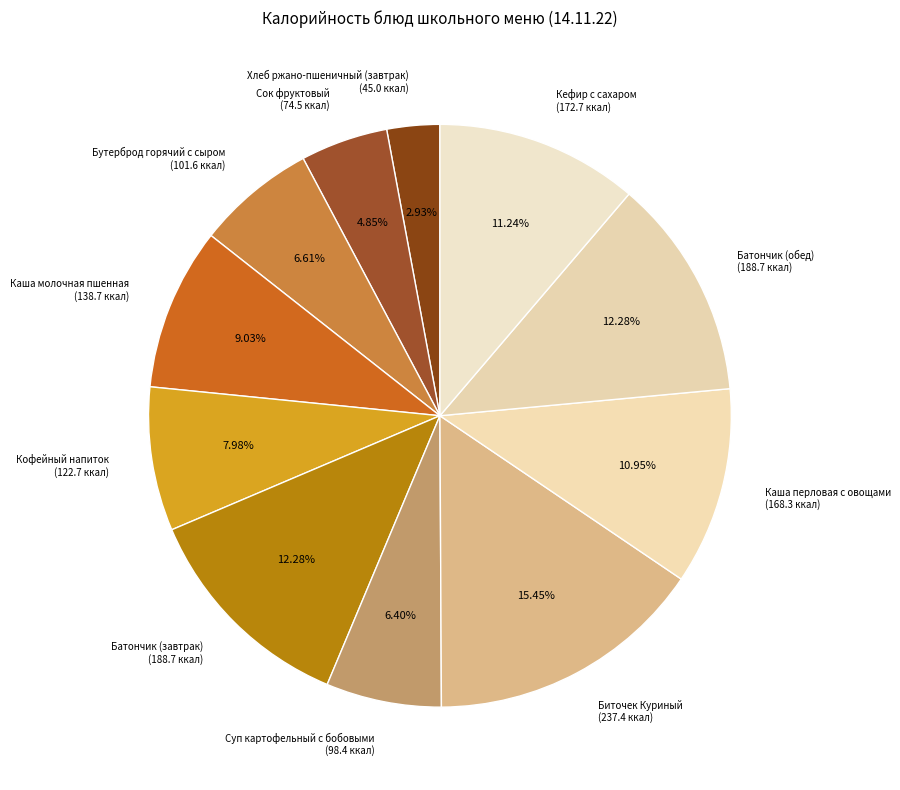

Does Кофейный напиток account for over 50% of the chart?

No